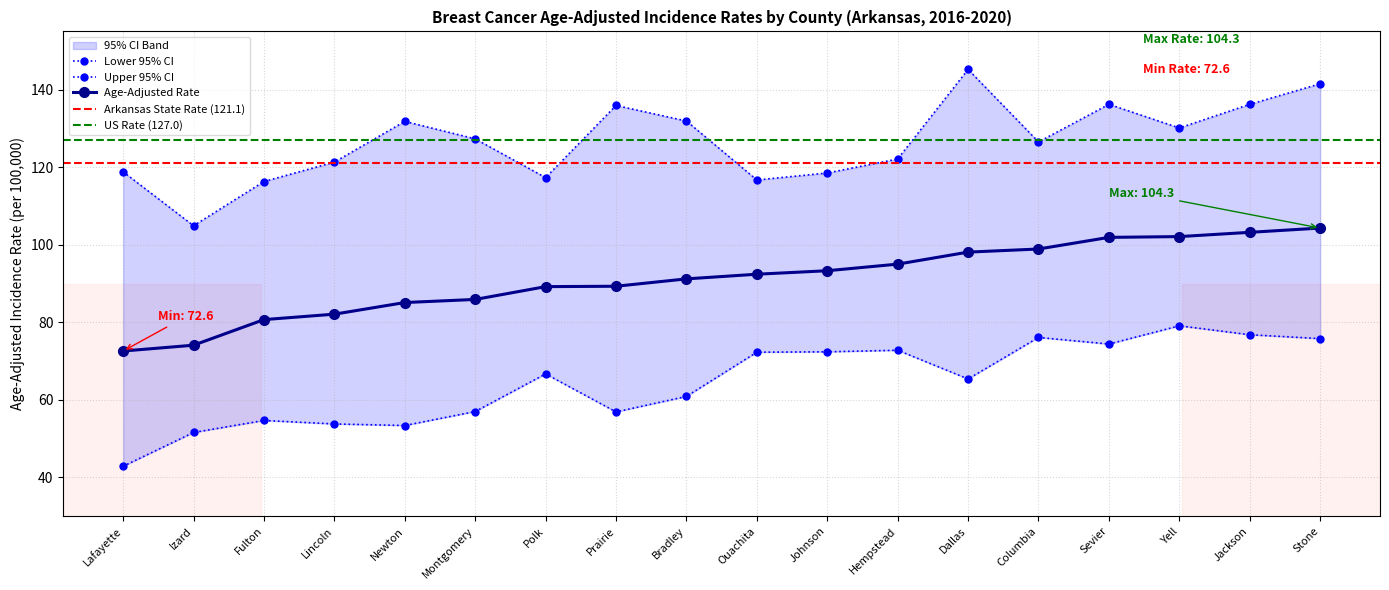

Rank the categories by Age-Adjusted Rate value from highest to lowest.

Stone, Jackson, Yell, Sevier, Columbia, Dallas, Hempstead, Johnson, Ouachita, Bradley, Prairie, Polk, Montgomery, Newton, Lincoln, Fulton, Izard, Lafayette